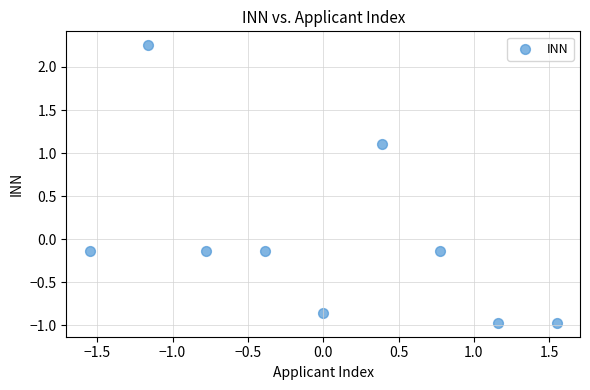

What is the range of X values (max minus min)?

3.1